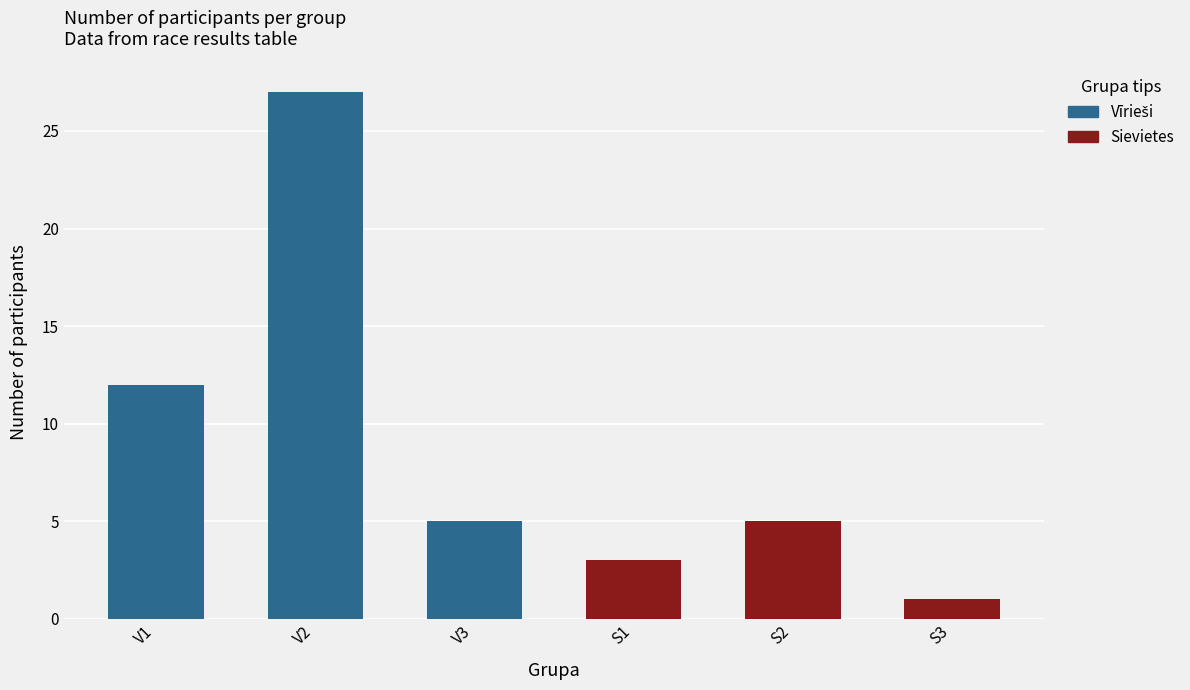

At which category does the chart reach its minimum across all series?

S3